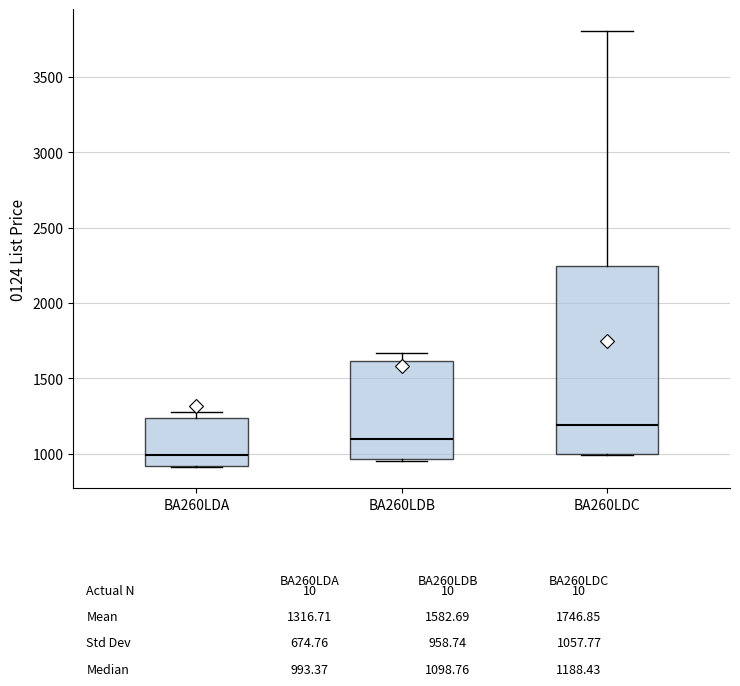

Reading left to right, read every box against the y-axis: the position of its median line, the range the box covers, and the ends of its whiskers. The values are not printed on the chart, so give them approximately, as read against the axis.

BA260LDA: median 1000, box 900 to 1250, whiskers 900 to 1300
BA260LDB: median 1100, box 950 to 1600, whiskers 950 to 1650
BA260LDC: median 1200, box 1000 to 2250, whiskers 1000 to 3800